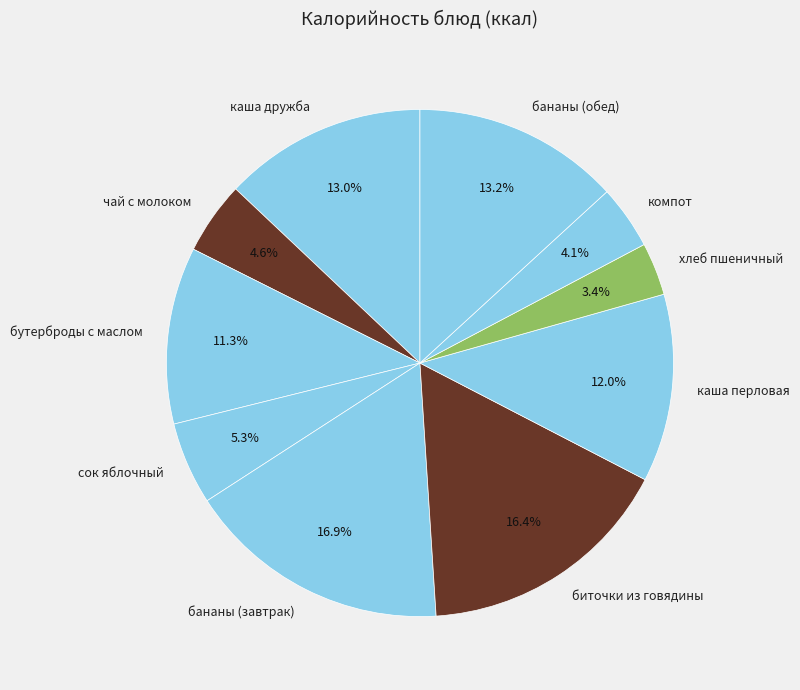

What is the total percentage of каша перловая and чай с молоком?

16.6%